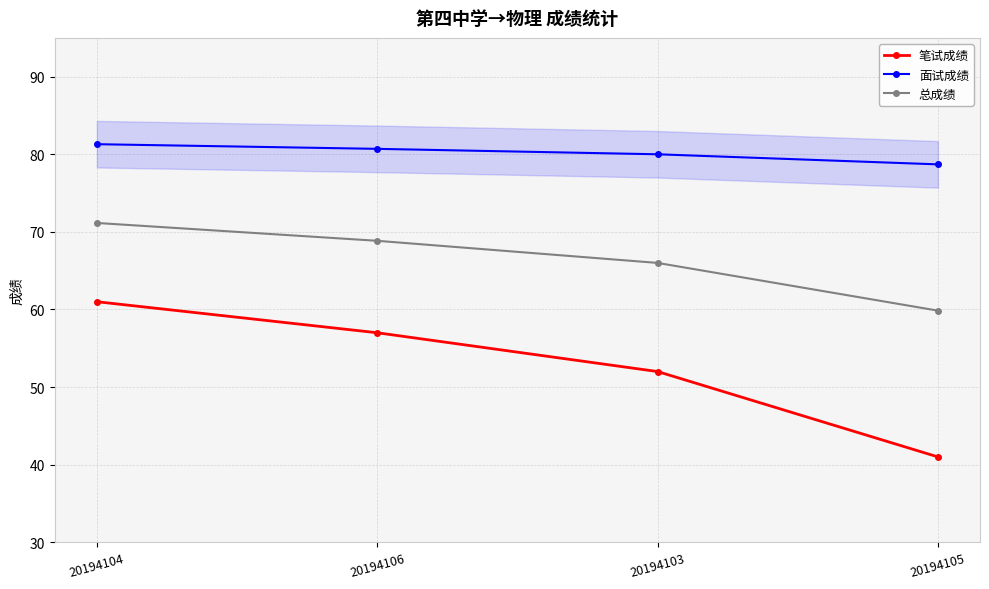

Rank the categories by 总成绩 value from highest to lowest.

20194104, 20194106, 20194103, 20194105